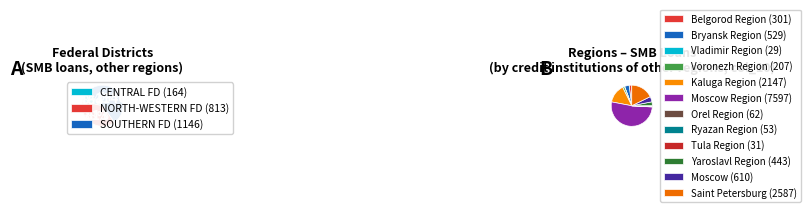

Does any single category account for the majority?

Yes